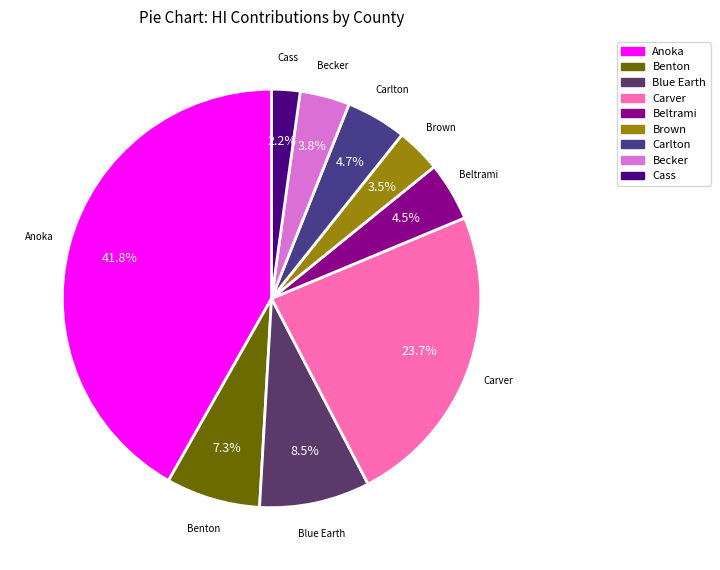

To the nearest percent, what is the difference between the largest and smallest slice percentages?

40%